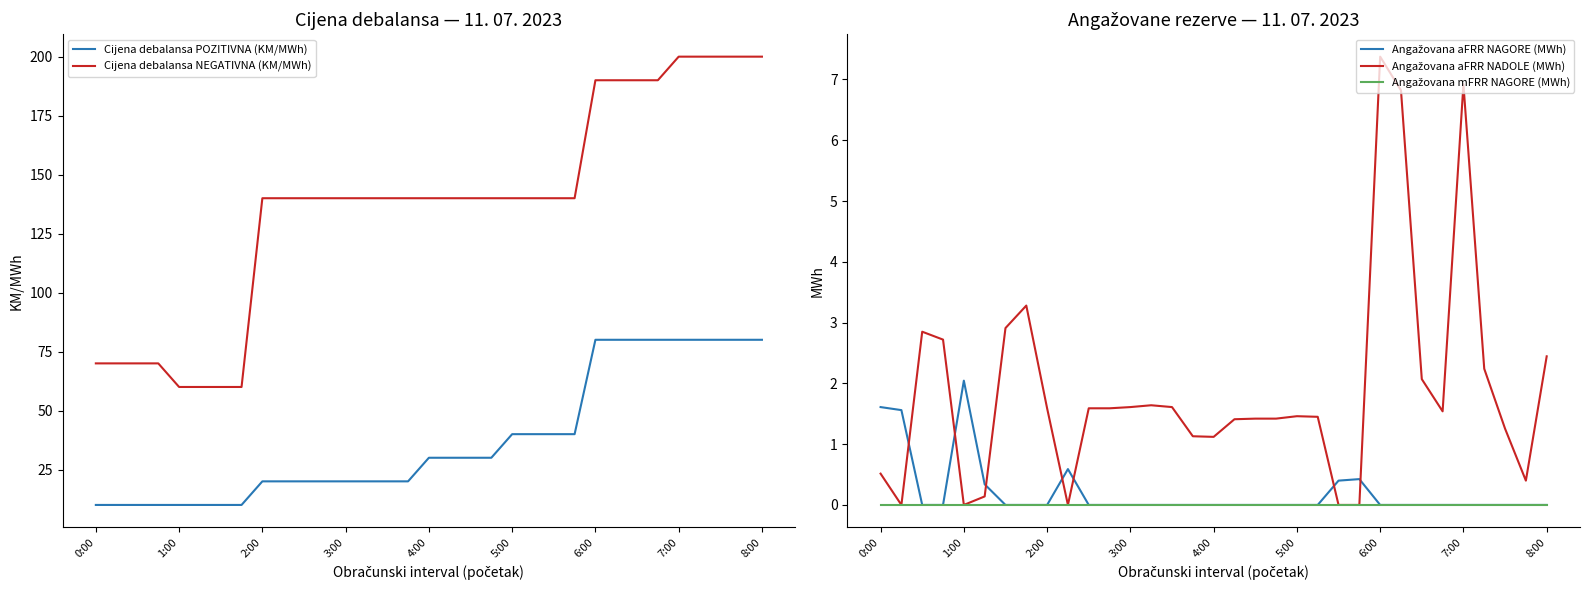

The value of Cijena debalansa POZITIVNA (KM/MWh) at 6:00 is 80. True or false?

True